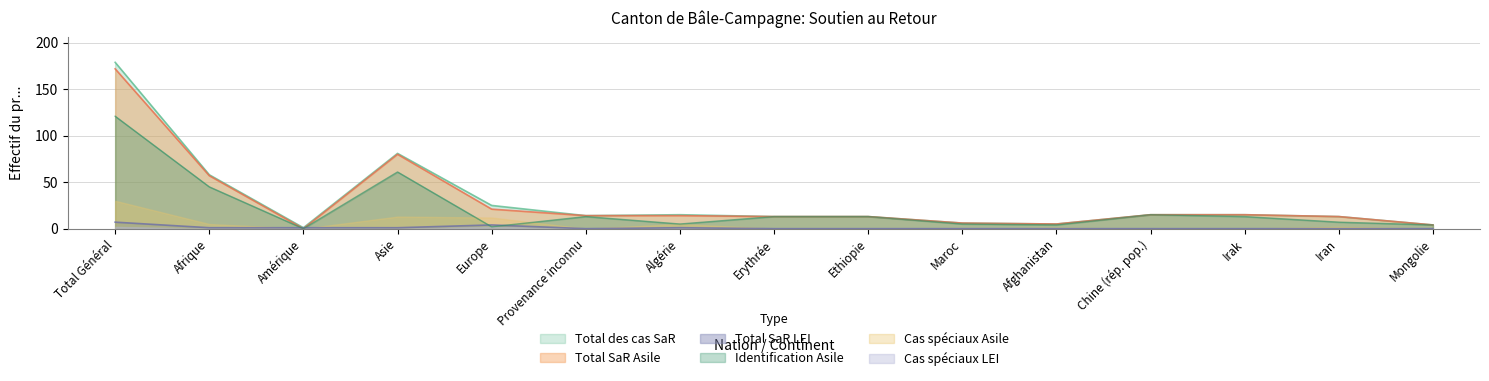

How many lines are shown in the chart?

6